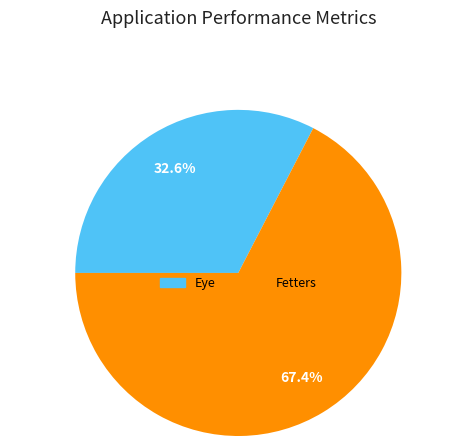

What is the smallest slice in the pie chart?

Eye